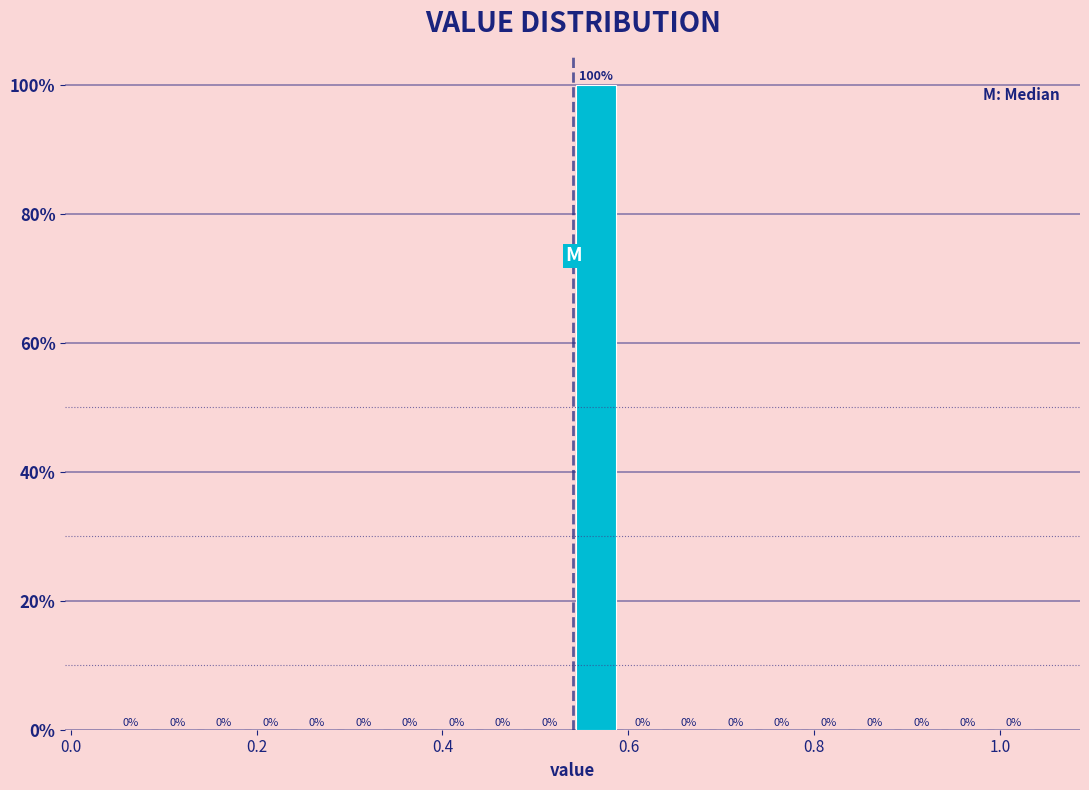

Around what value on the x-axis is the tallest bar? Give the approximate position of its centre, as read against the axis.

0.56